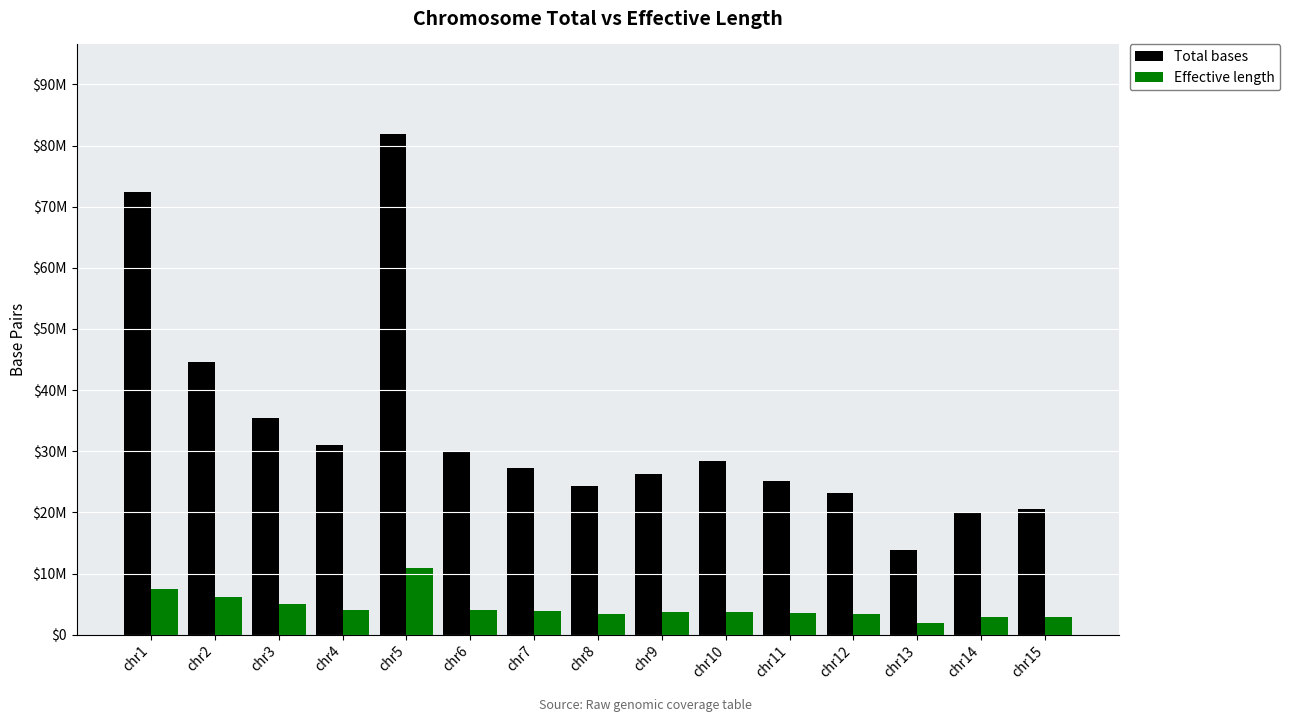

Are the bars horizontal?

No